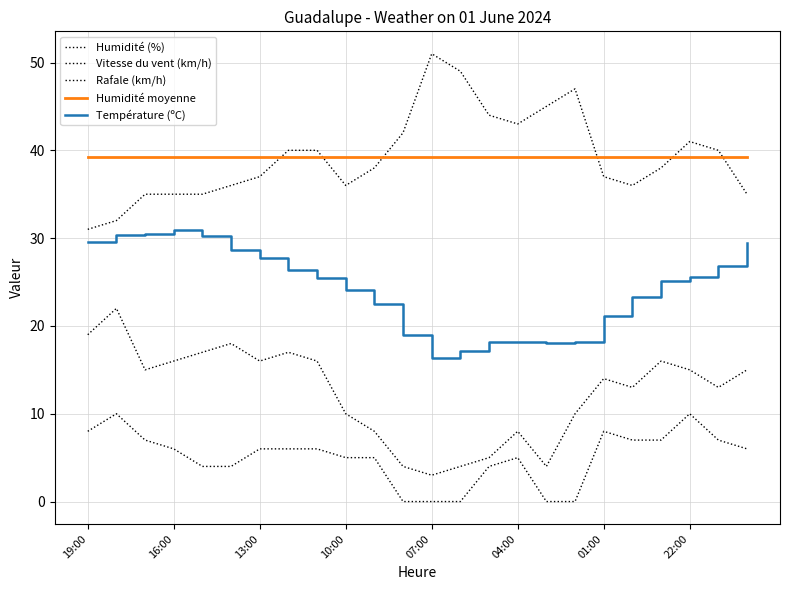

Reading left to right, what are all the values shown in this chart?

Humidité (%): 31.0	32.0	35.0	35.0	35.0	36.0	37.0	40.0	40.0	36.0	38.0	42.0	51.0	49.0	44.0	43.0	45.0	47.0	37.0	36.0	38.0	41.0	40.0	35.0
Vitesse du vent (km/h): 8.0	10.0	7.0	6.0	4.0	4.0	6.0	6.0	6.0	5.0	5.0	0.0	0.0	0.0	4.0	5.0	0.0	0.0	8.0	7.0	7.0	10.0	7.0	6.0
Rafale (km/h): 19.0	22.0	15.0	16.0	17.0	18.0	16.0	17.0	16.0	10.0	8.0	4.0	3.0	4.0	5.0	8.0	4.0	10.0	14.0	13.0	16.0	15.0	13.0	15.0
Humidité moyenne: 39.3	39.3	39.3	39.3	39.3	39.3	39.3	39.3	39.3	39.3	39.3	39.3	39.3	39.3	39.3	39.3	39.3	39.3	39.3	39.3	39.3	39.3	39.3	39.3
Température (ºC): 29.6	30.3	30.5	30.9	30.2	28.7	27.7	26.4	25.5	24.1	22.5	19.0	16.3	17.1	18.2	18.2	18.0	18.2	21.1	23.3	25.1	25.6	26.8	29.4